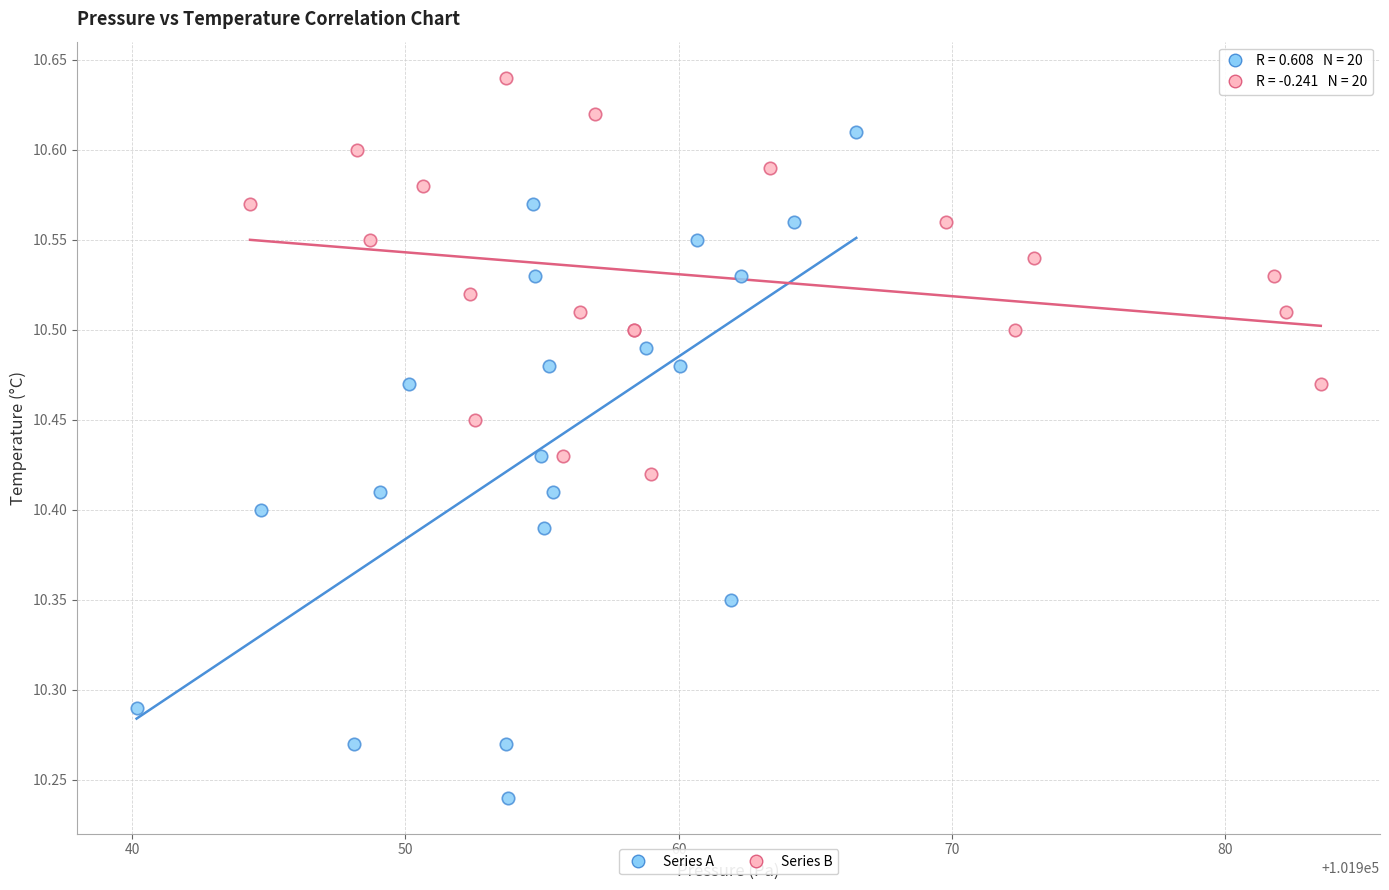

Which series has the widest spread of Y values?

Series A